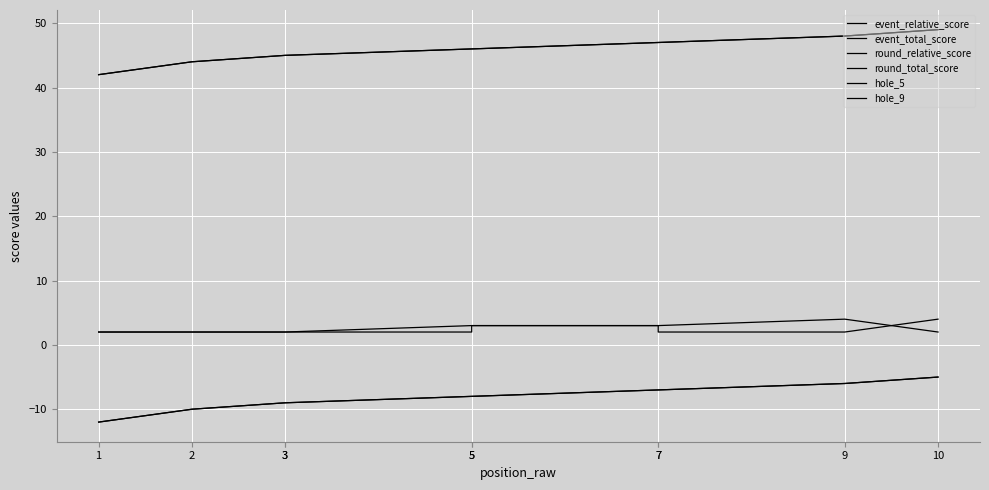

At which label does round_relative_score reach its minimum?

1